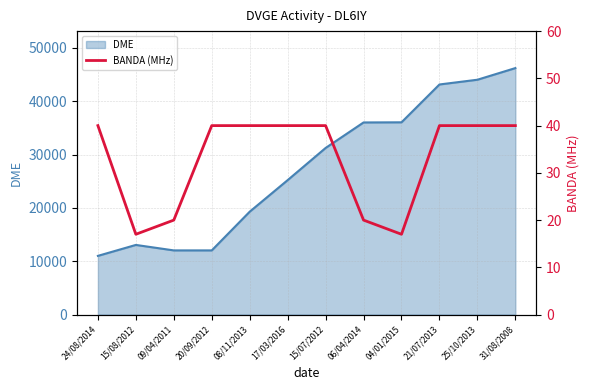

Which category has the lowest value across all series?

15/08/2012